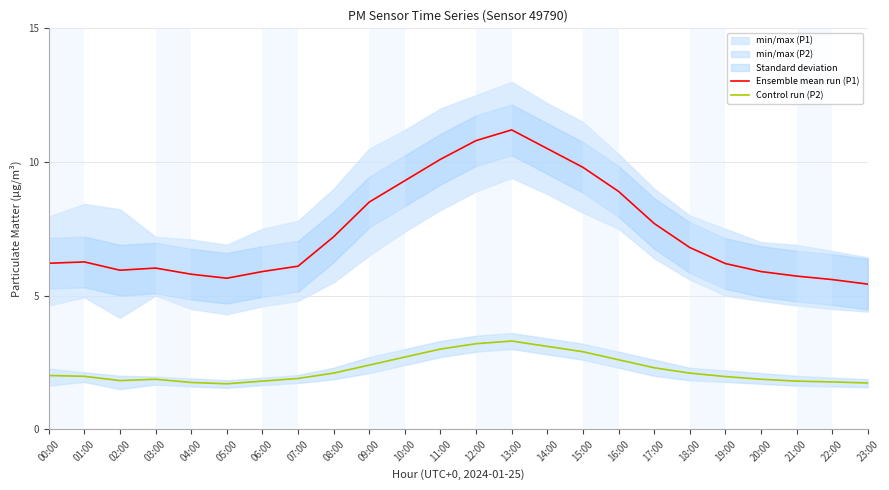

Rank the series by their average value, from lowest to highest.

Control run (P2), Ensemble mean run (P1)